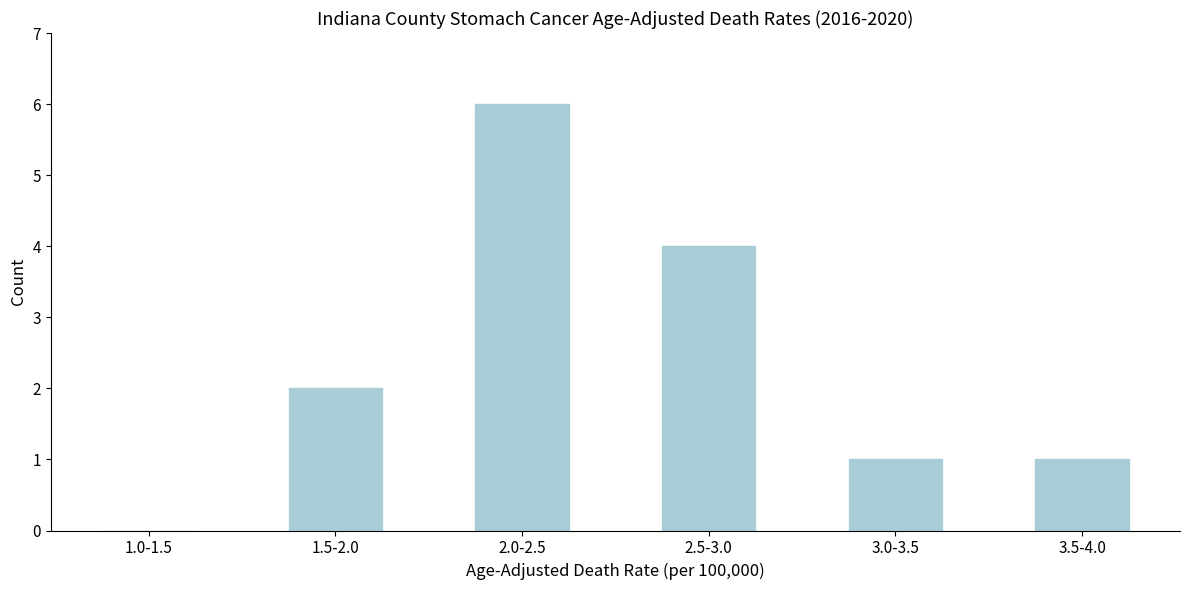

Reading left to right, extract all data points from this chart.

1.0-1.5=0	1.5-2.0=2	2.0-2.5=6	2.5-3.0=4	3.0-3.5=1	3.5-4.0=1